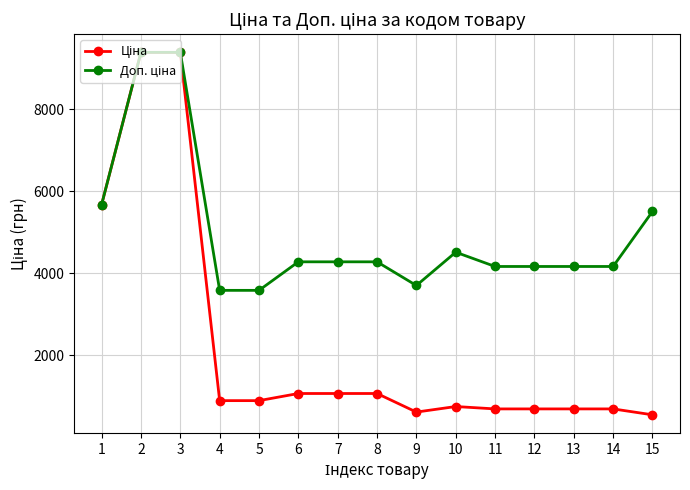

What is the total value across all series at 7?

5348.9